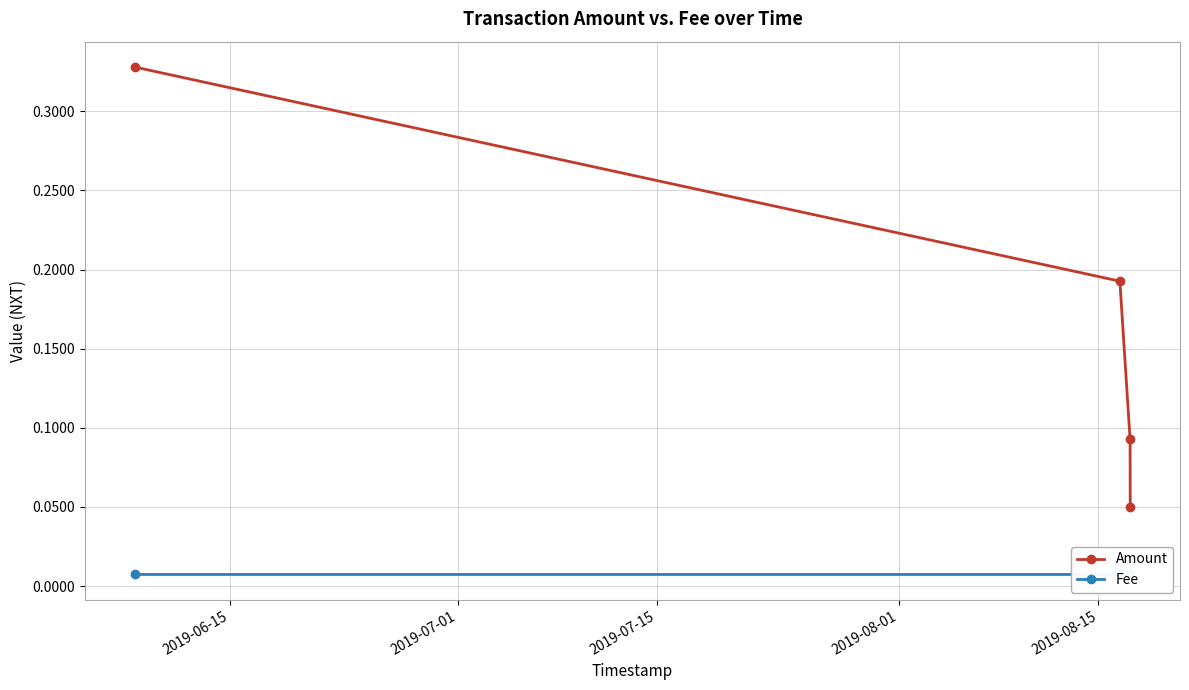

True or false: Amount has more than 2 points higher than both neighbors.

False